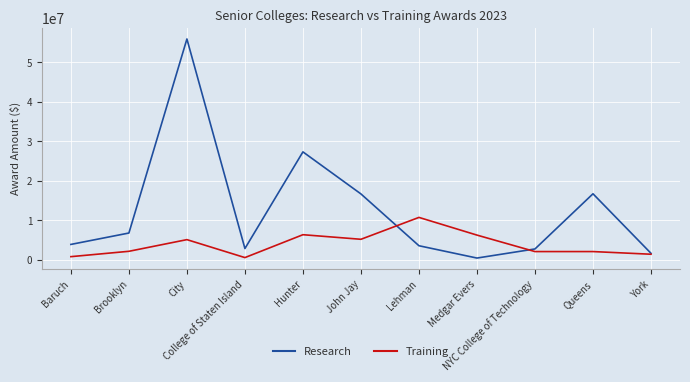

Which series has the largest total across all categories?

Research